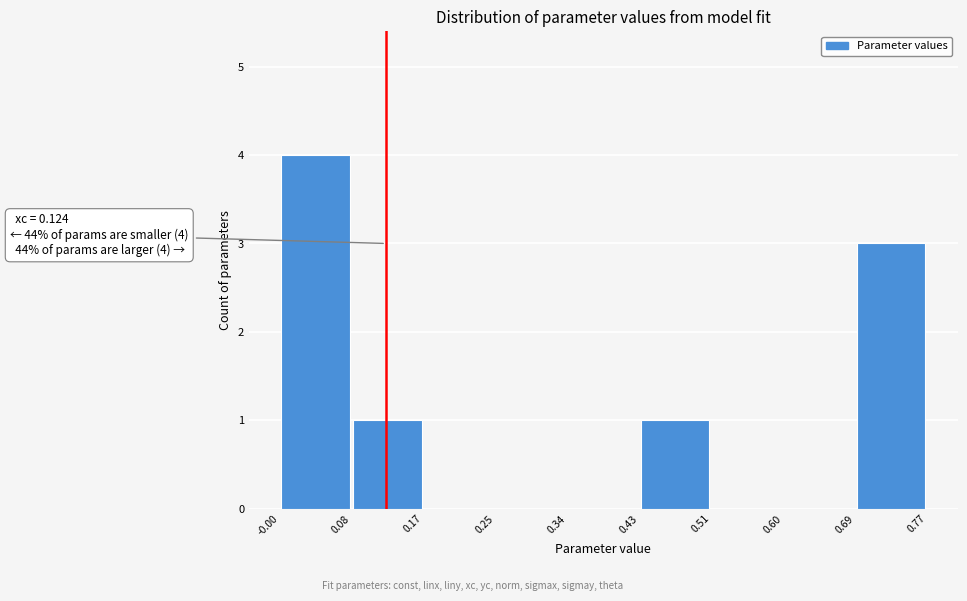

Over which range of the x-axis is the bar tallest?

-0.00 to 0.08